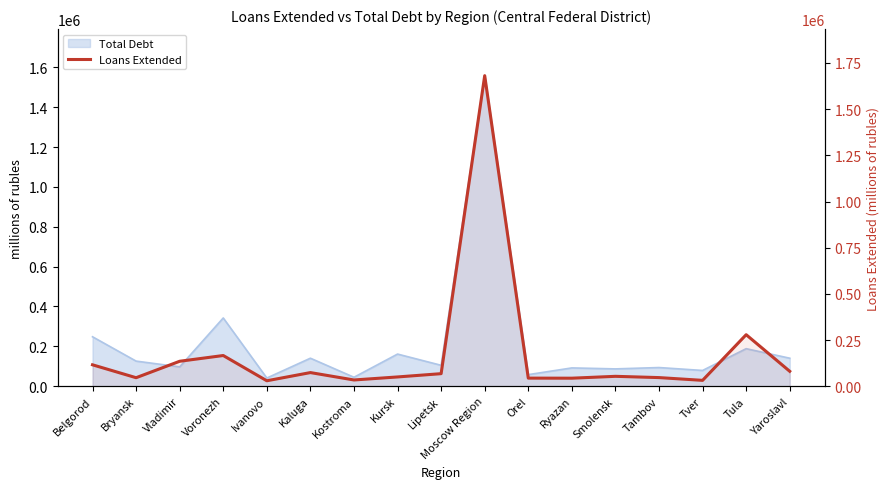

What is the change in value from Belgorod to Voronezh?

+50289